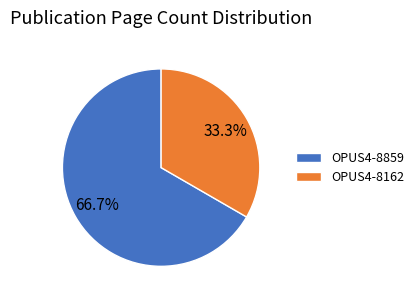

To the nearest percent, what is the difference between the OPUS4-8859 and OPUS4-8162 slice percentages?

33%